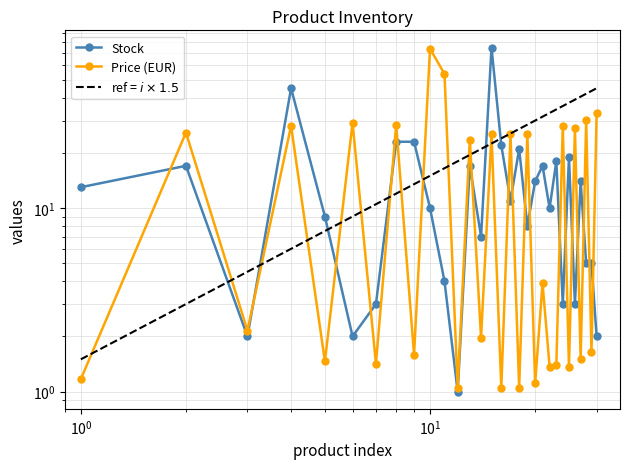

How many intersections are there between Price and Stock?

19